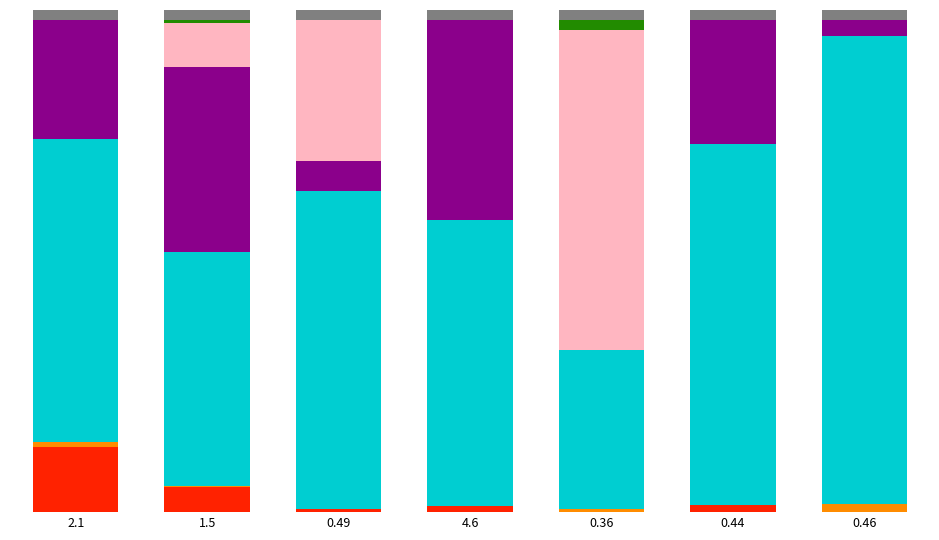

Reading left to right, list all the values displayed in this chart.

Printed Circuits (Aug): 2.1=13.0	1.5=4.9	0.49=0.6	4.6=1.2	0.36=0.0	0.44=1.4	0.46=0.1
LED (Aug): 2.1=1.0	1.5=0.2	0.49=0.2	4.6=0.0	0.36=0.5	0.44=0.0	0.46=1.6
Electronic IC (Aug): 2.1=60.4	1.5=46.6	0.49=63.2	4.6=56.9	0.36=31.8	0.44=72.0	0.46=93.1
Memories (Aug): 2.1=24.2	1.5=36.8	0.49=6.0	4.6=41.4	0.36=0.0	0.44=26.5	0.46=5.2
Passenger Cars (Aug): 2.1=0.0	1.5=8.7	0.49=29.6	4.6=0.3	0.36=63.8	0.44=0.0	0.46=0.0
Motor Vehicle Parts (Aug): 2.1=1.5	1.5=2.7	0.49=0.4	4.6=0.3	0.36=3.9	0.44=0.1	0.46=0.0